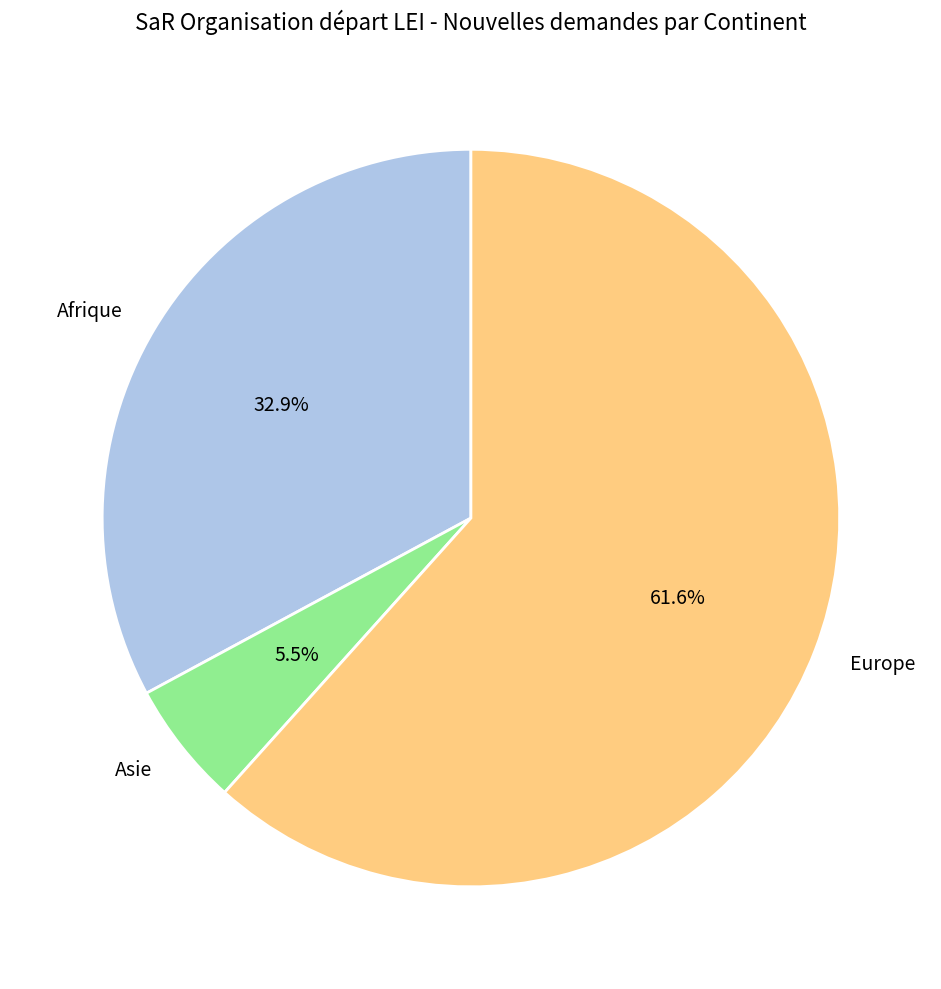

Which has a higher value, Afrique or Europe?

Europe